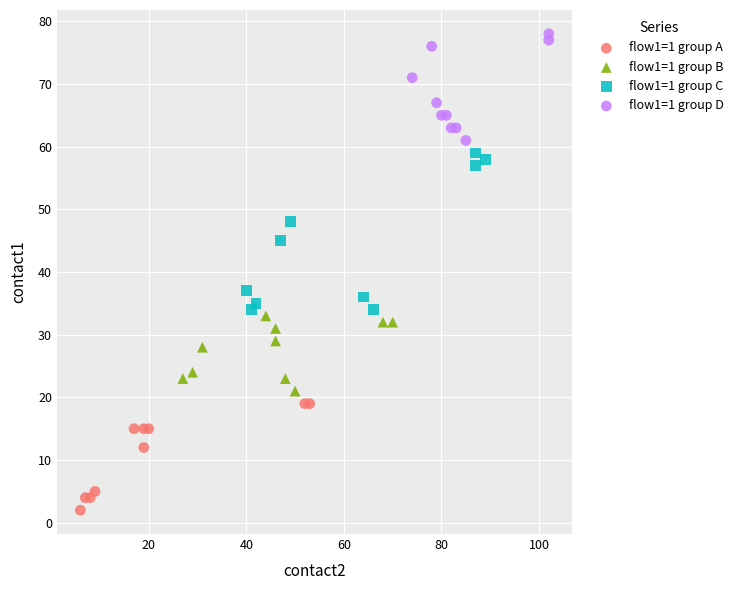

Which series reaches the maximum Y coordinate?

flow1=1 group D